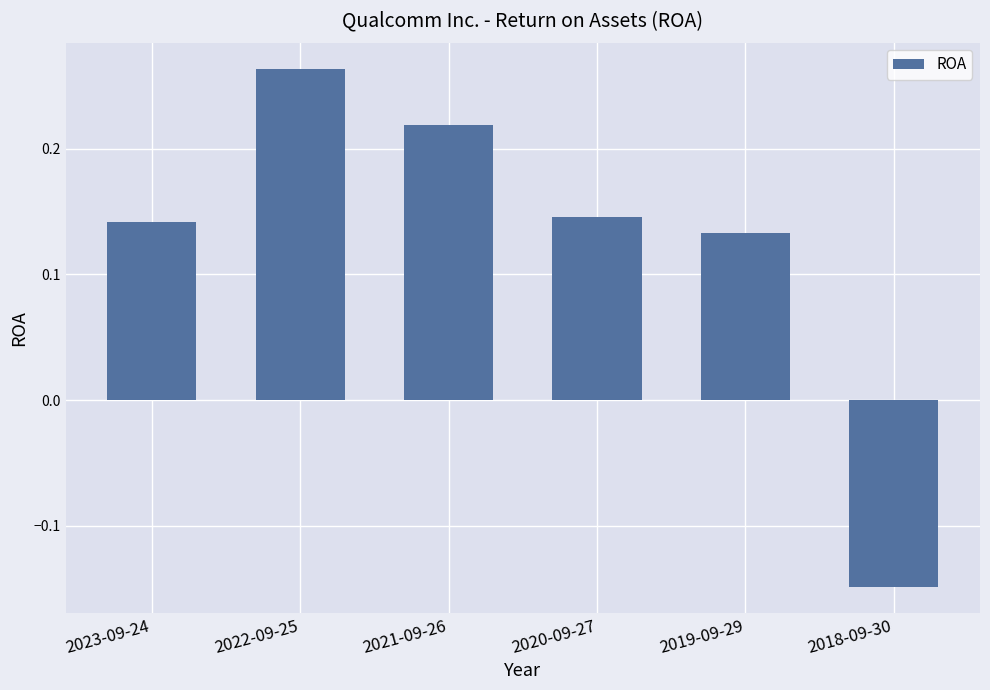

What position from the left is 2023-09-24?

1